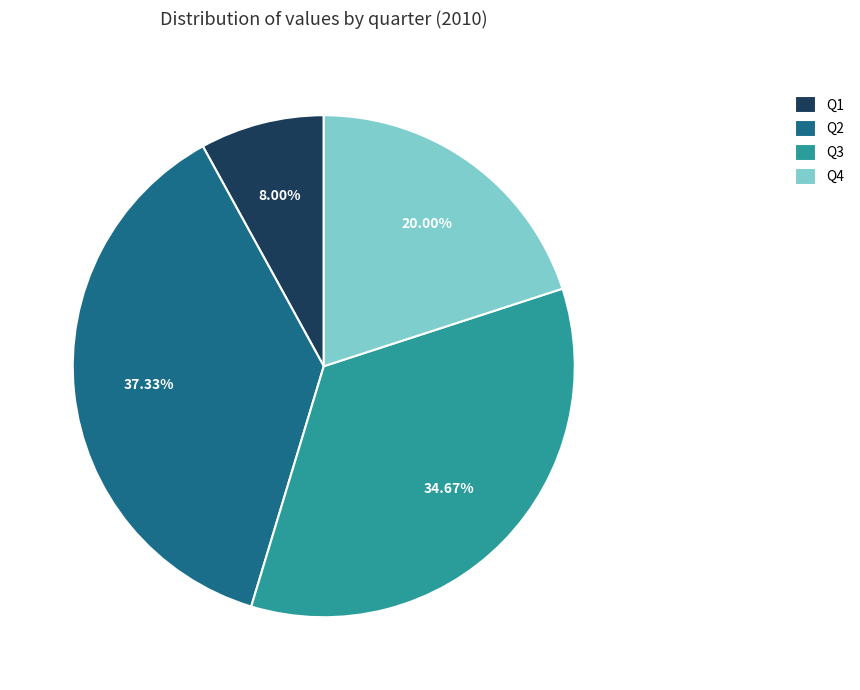

Does Q4 account for over 50% of the chart?

No